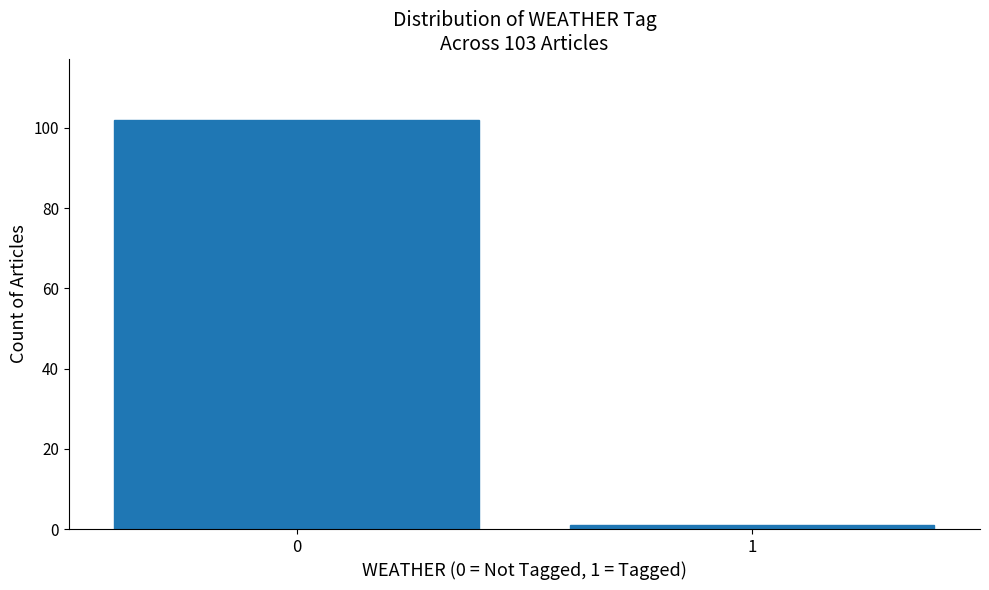

Reading left to right, what are all the values shown in this chart?

0=102	1=1